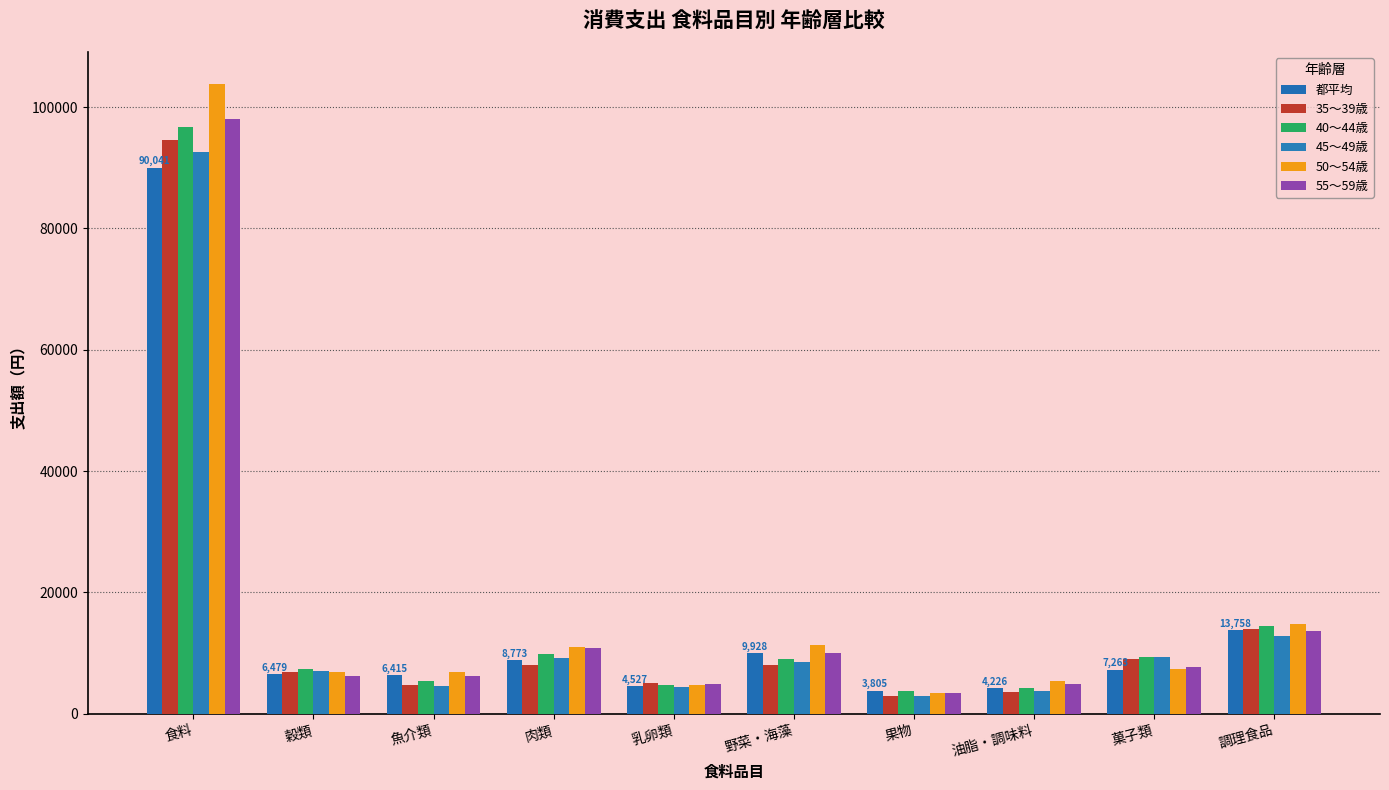

What is the difference between the second highest and minimum values in the 40～44歳 series?

10725